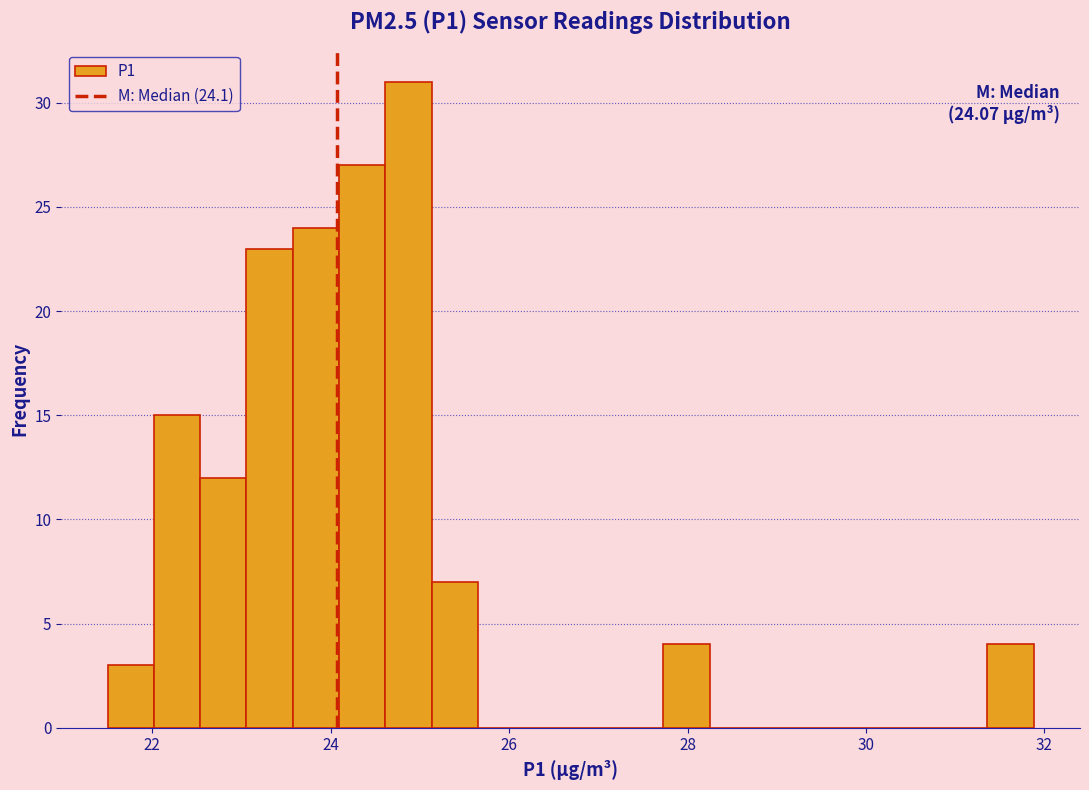

Read against the x-axis, roughly where is the centre of the tallest bar?

24.8